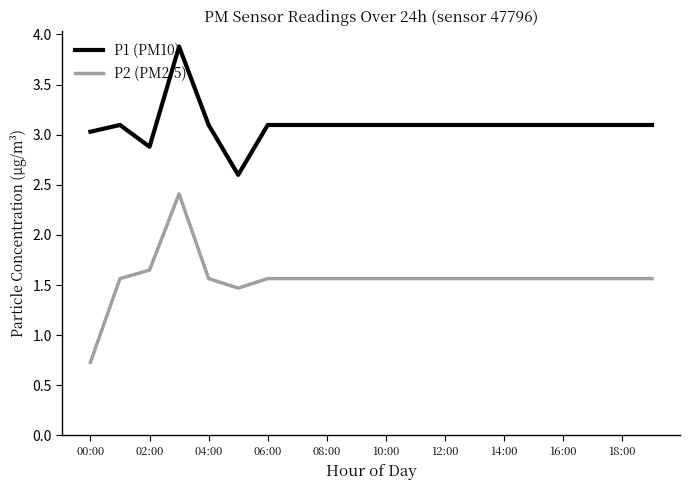

Which series has the largest total across all categories?

P1 (PM10)